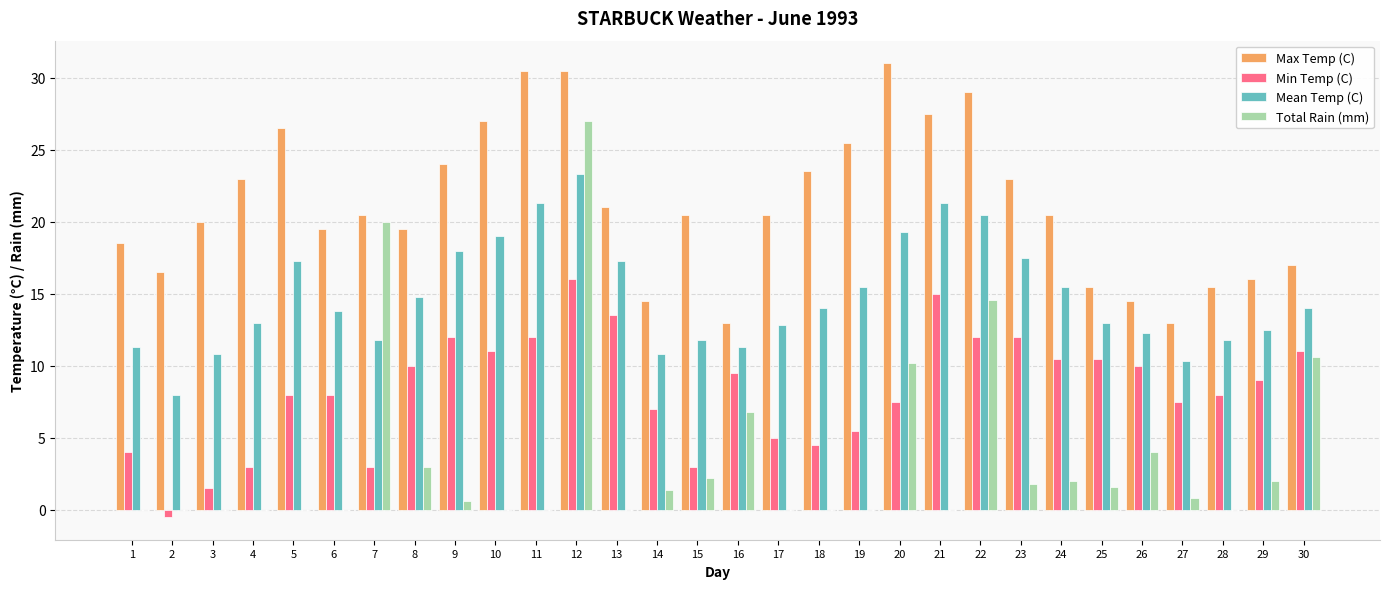

True or false: Total Rain (mm) has a value of 27.0 at 12.

True